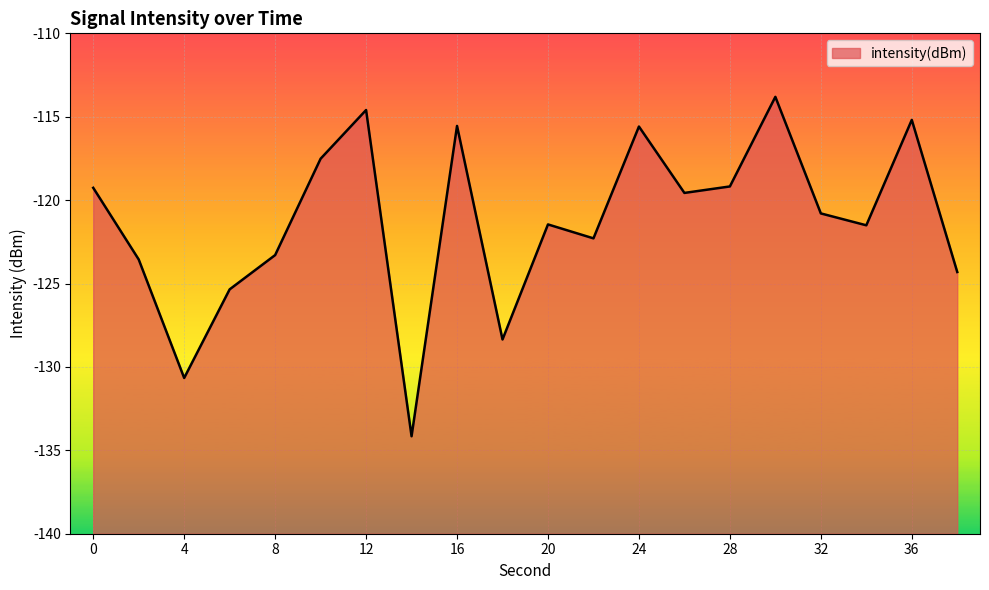

Is it true that the value at 36 is -115.2?

True